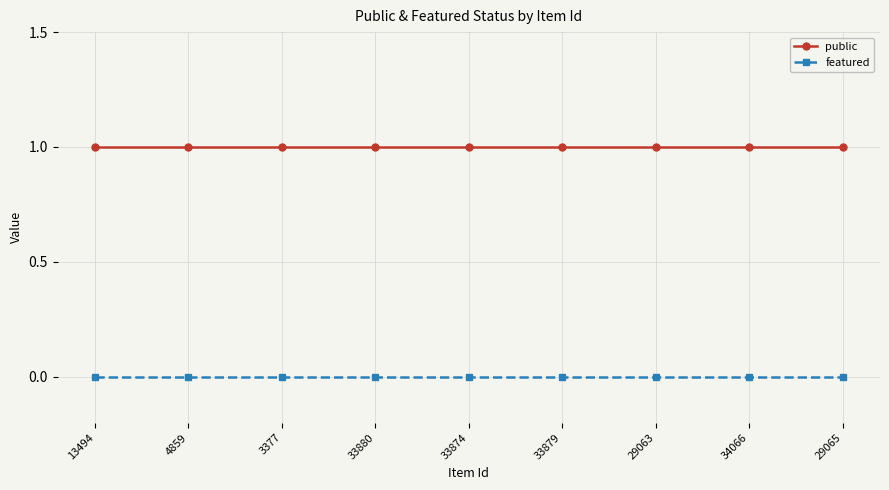

What is the value of the public point at the 9th from the left?

1